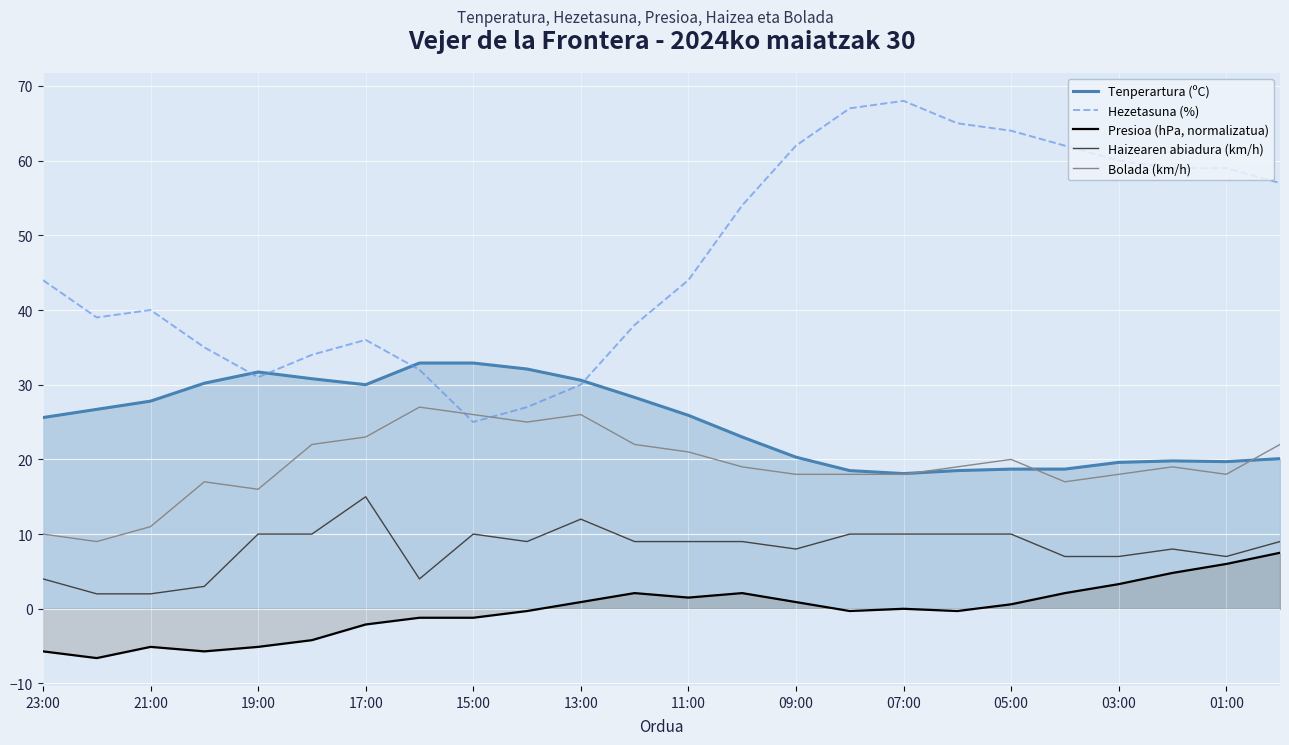

What is the greatest value displayed?

68.0